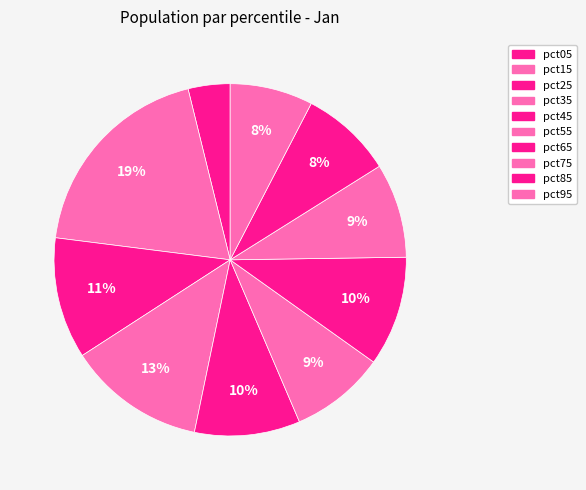

How many segments does this pie chart have?

10